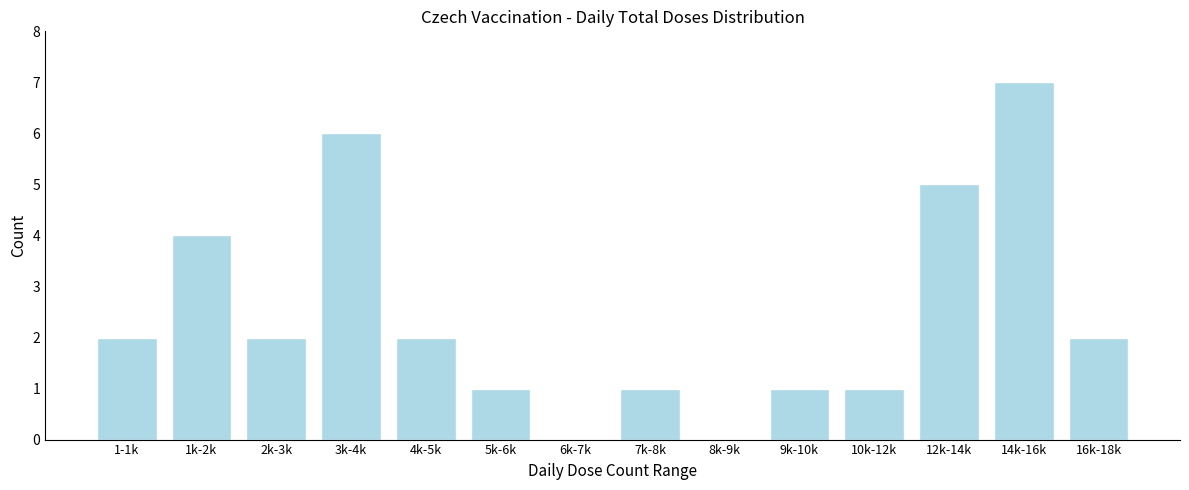

Reading left to right, what are all the values shown in this chart?

1-1k=2	1k-2k=4	2k-3k=2	3k-4k=6	4k-5k=2	5k-6k=1	6k-7k=0	7k-8k=1	8k-9k=0	9k-10k=1	10k-12k=1	12k-14k=5	14k-16k=7	16k-18k=2